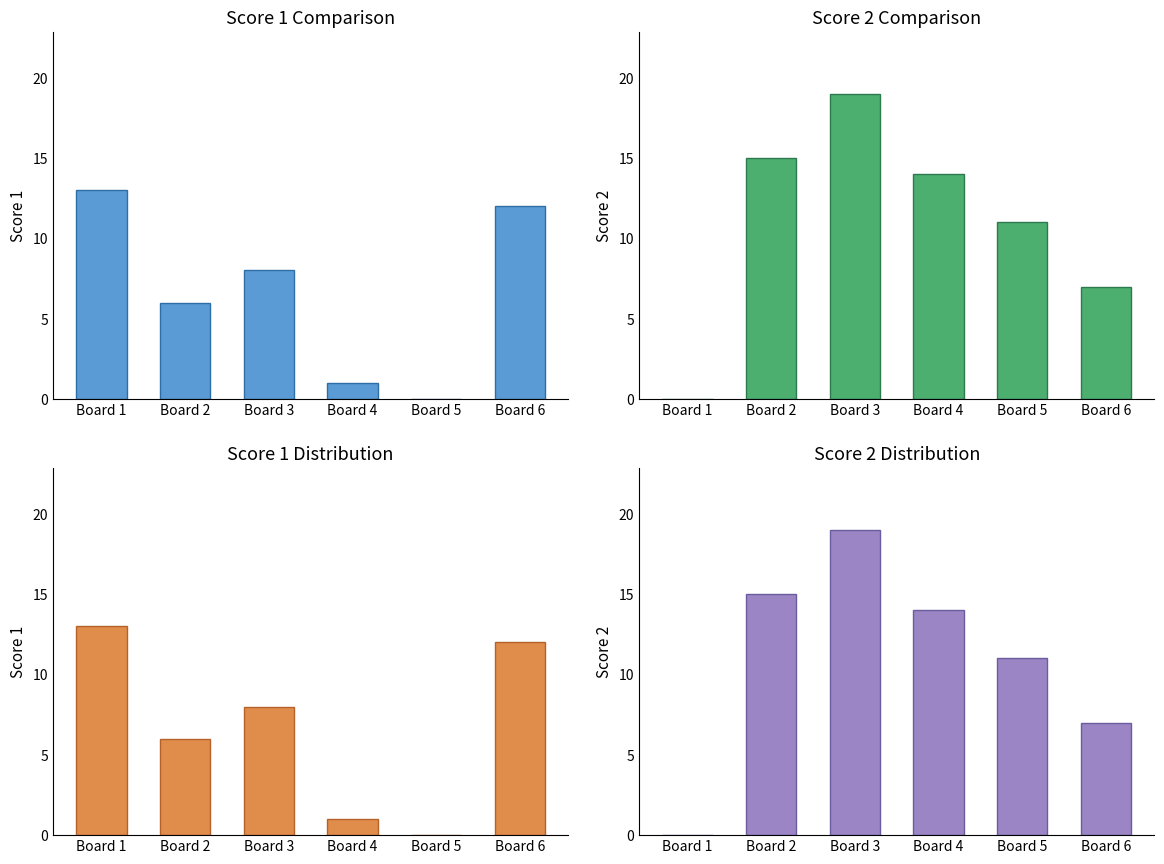

Which category has the lowest value across all series?

Board 5